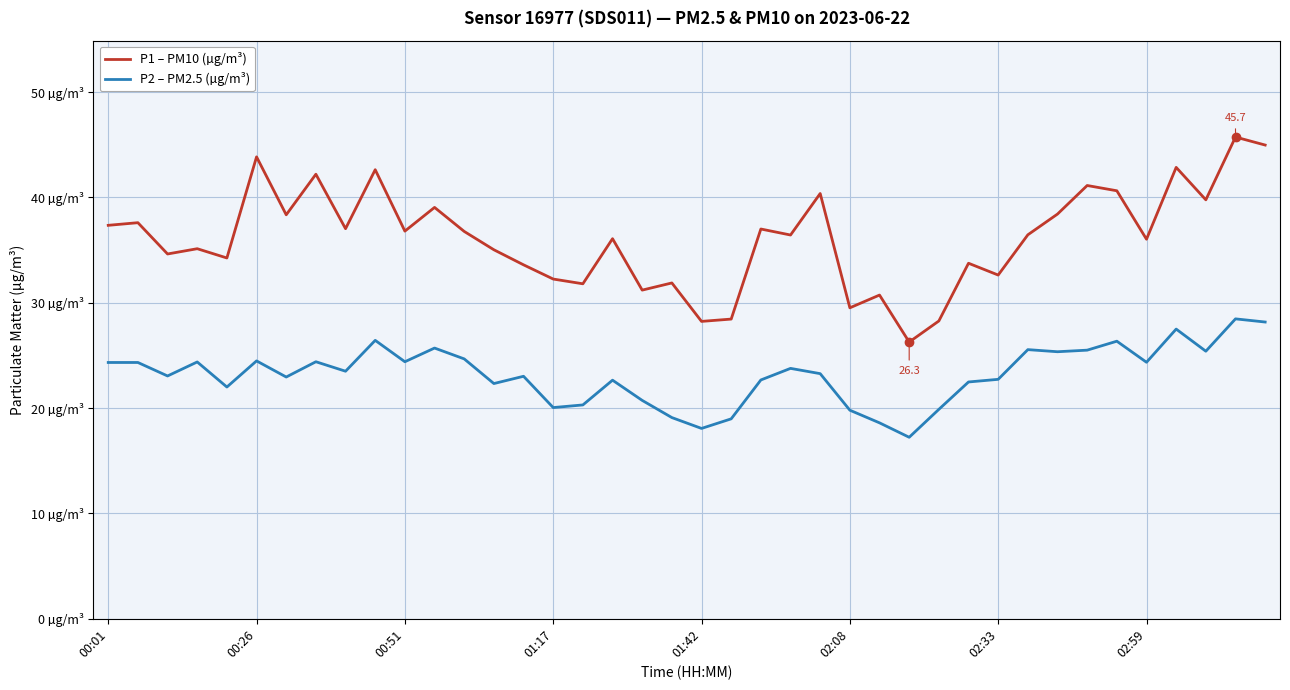

What is the value of the P1 – PM10 (µg/m³) point at the 12th from the left?

39.0